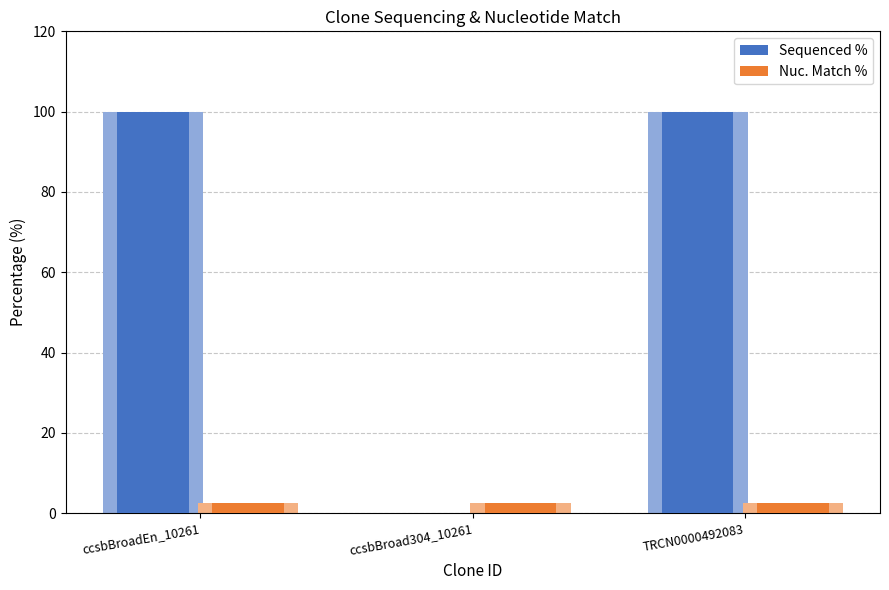

Rank the series at ccsbBroadEn_10261 from highest to lowest value.

Sequenced %, Nuc. Match %